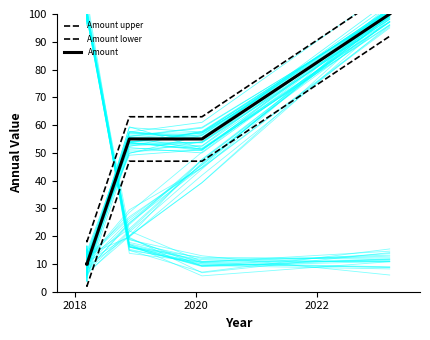

Read the Amount upper value at 2018.

18.0